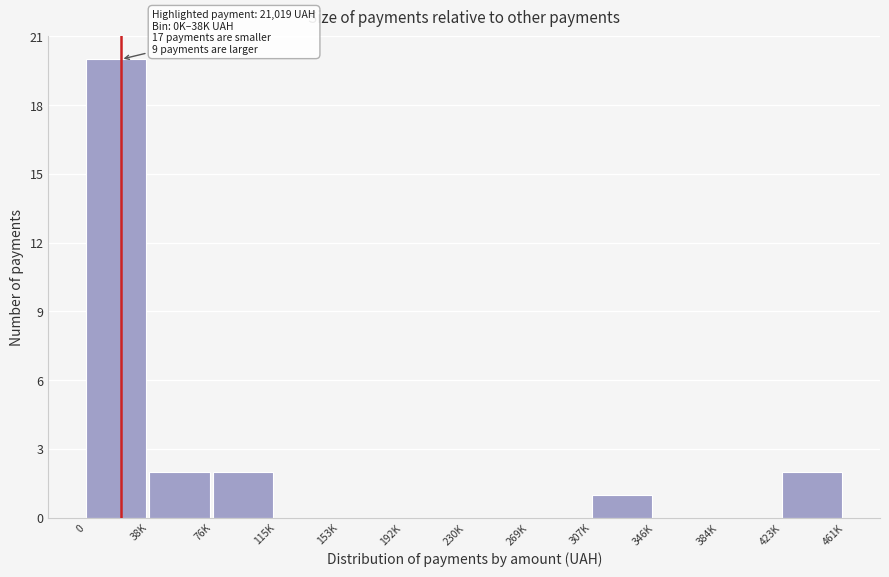

Reading left to right, what are all the values shown in this chart?

0=20	38K=2	76K=2	115K=0	153K=0	192K=0	230K=0	269K=0	307K=1	346K=0	384K=0	423K=2